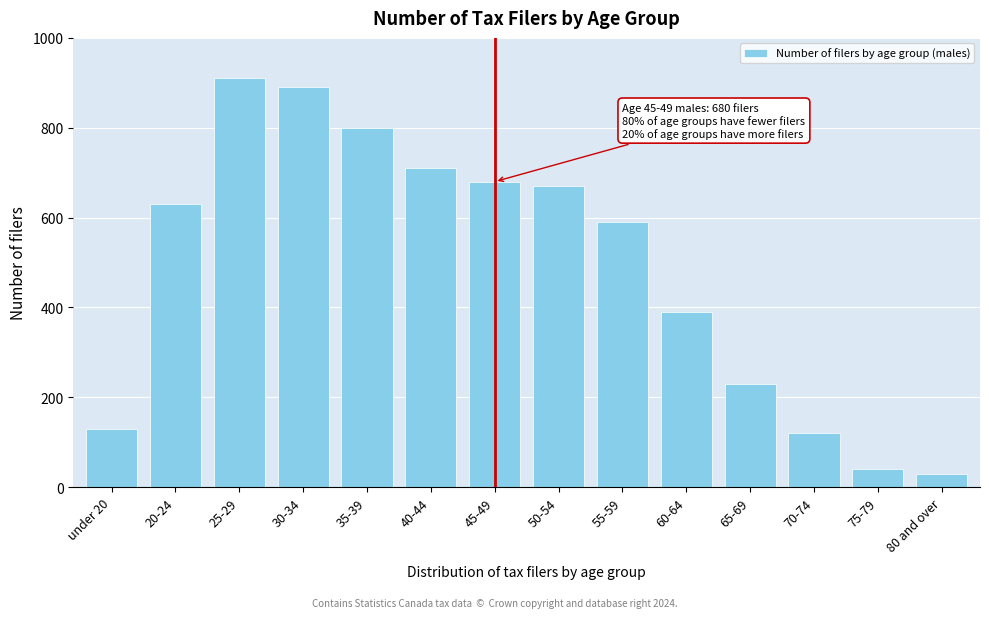

Reading left to right, transcribe all the data shown in this chart.

130	630	910	890	800	710	680	670	590	390	230	120	40	30